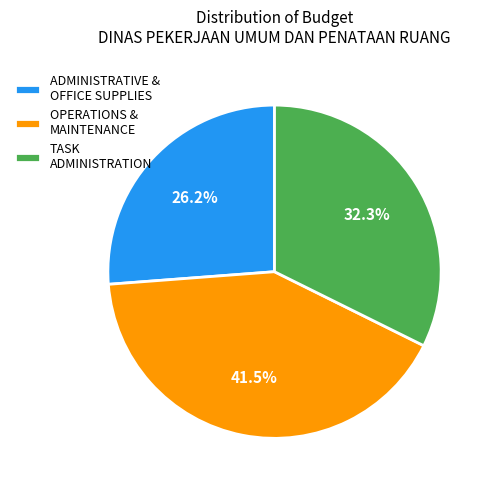

What portion of the pie excludes OPERATIONS & MAINTENANCE?

58.5%